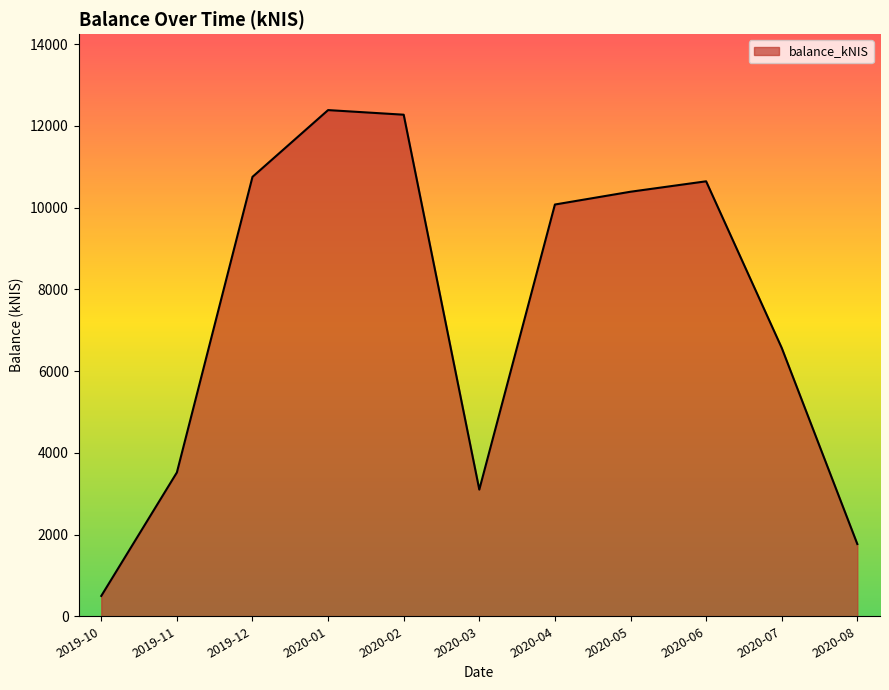

Is it true that the value at 2020-02 is 12272.4?

True